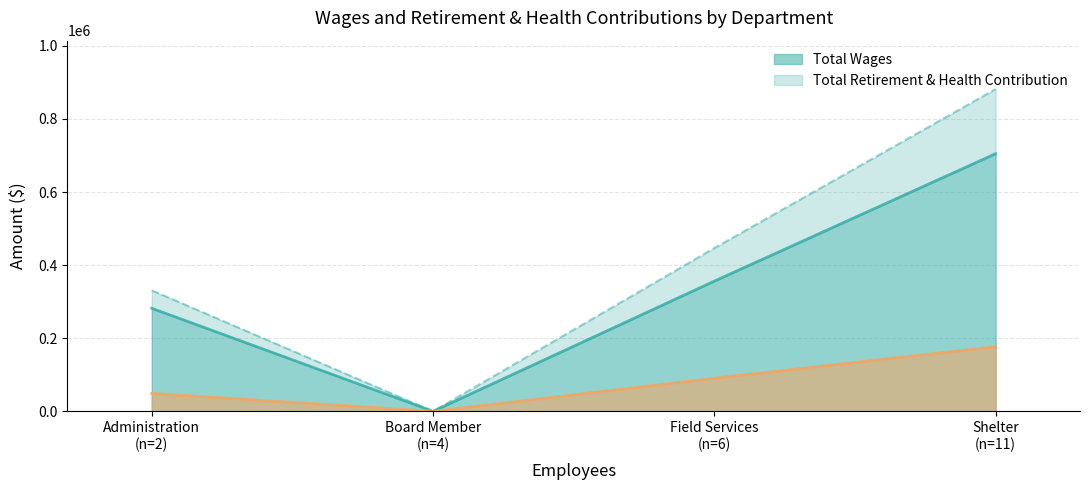

True or false: Total Wages has more than 1 interior local peaks.

False